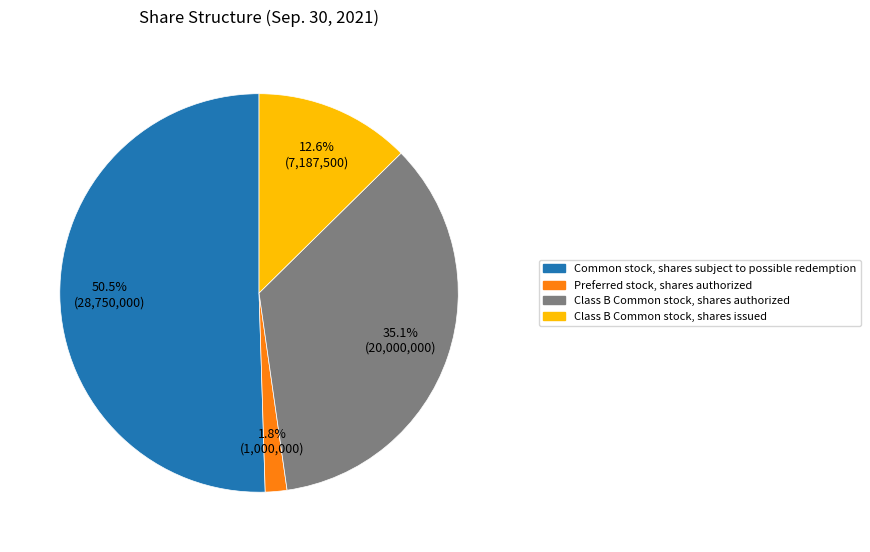

Which category has the biggest portion of the pie?

Common stock, shares subject to possible redemption